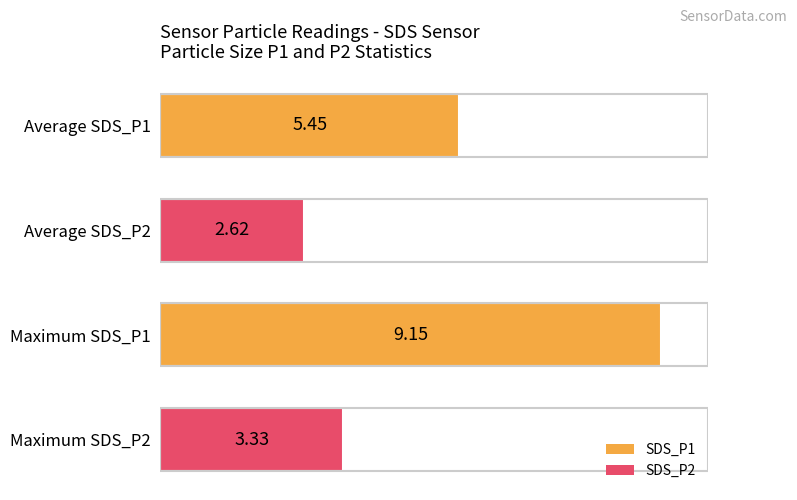

What is the average value?

5.1